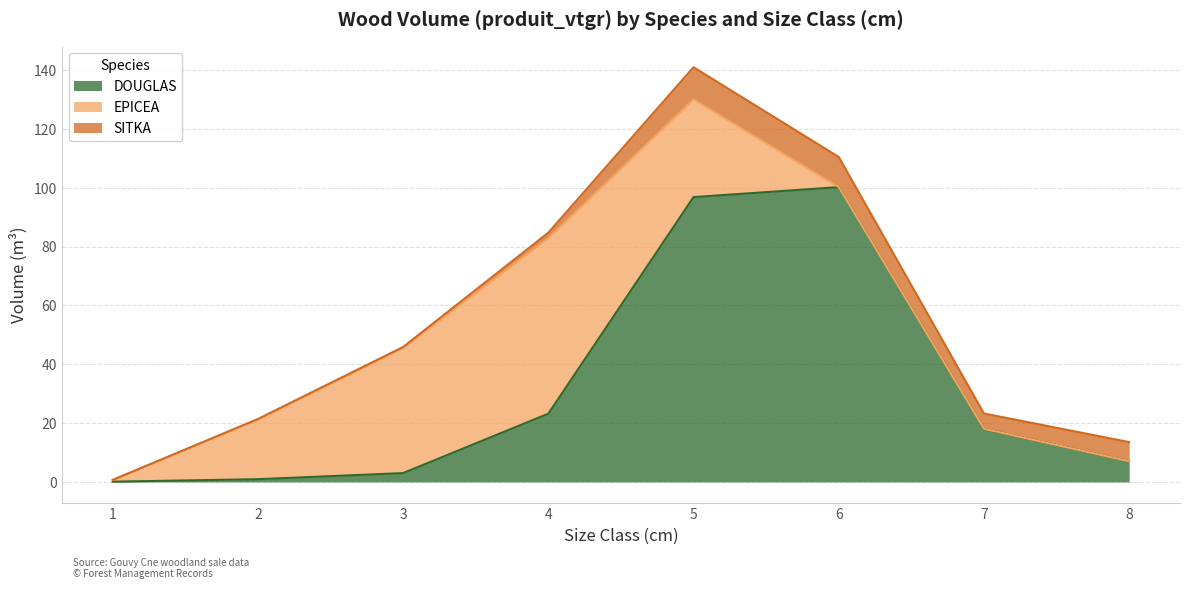

In EPICEA, how many points are higher than both neighbors (excluding endpoints)?

1